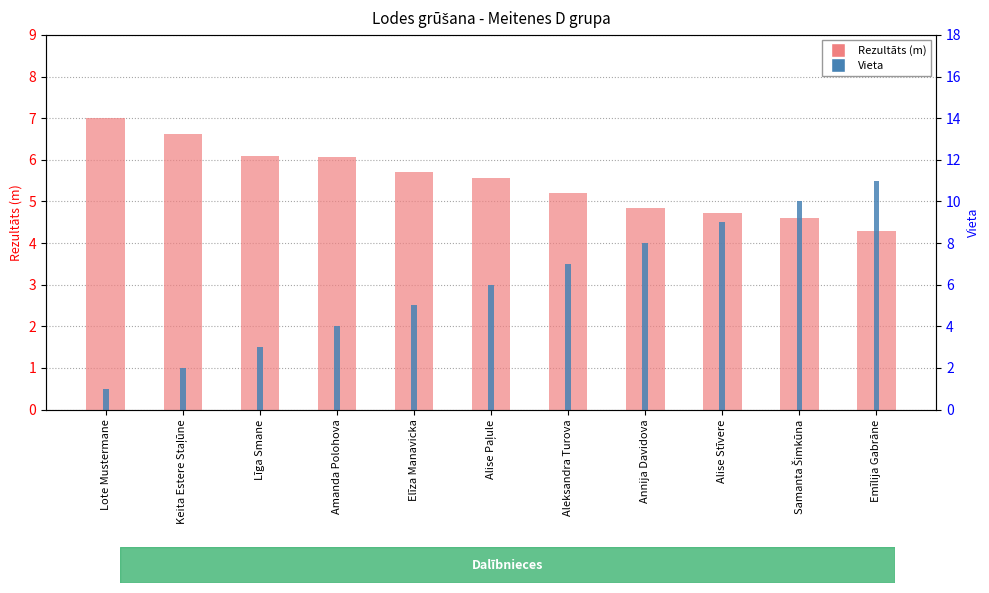

What is the smallest value displayed?

1.0